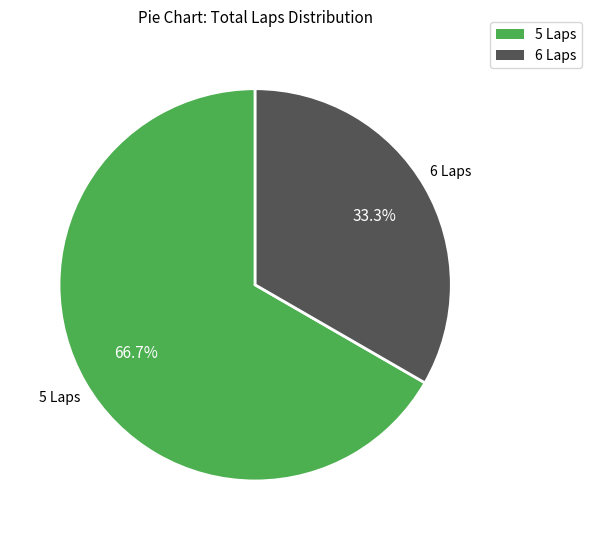

What is the total percentage of 5 Laps and 6 Laps?

100.0%